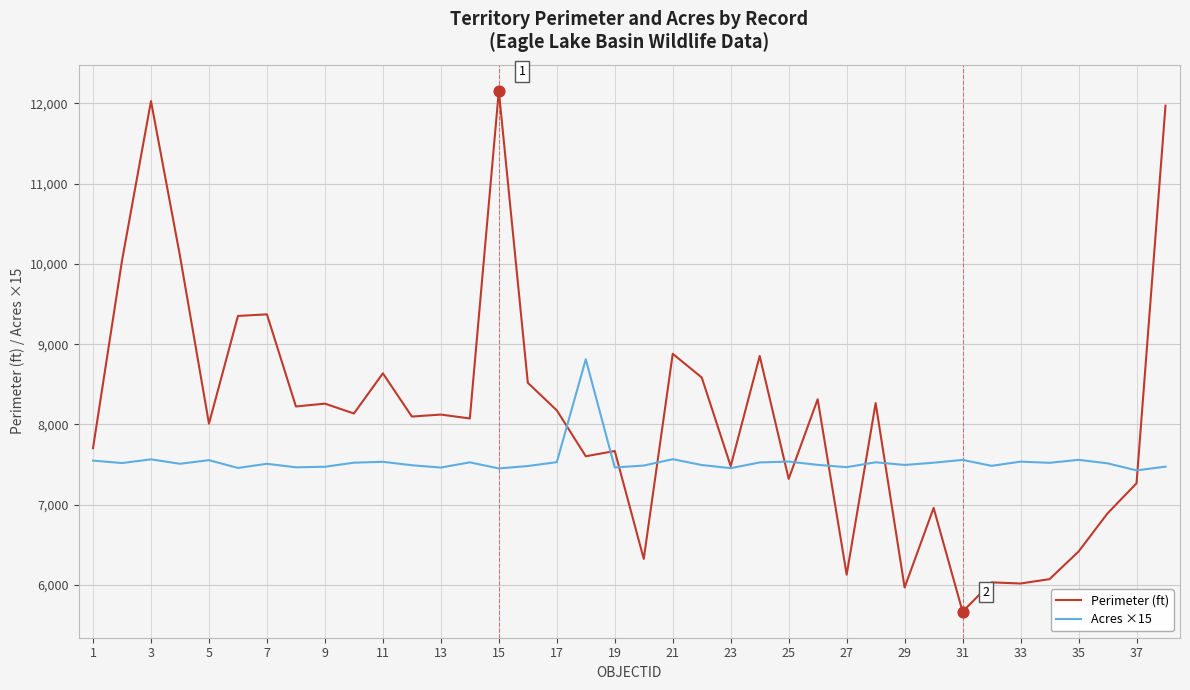

At how many categories does at least one series exceed 9628?

5